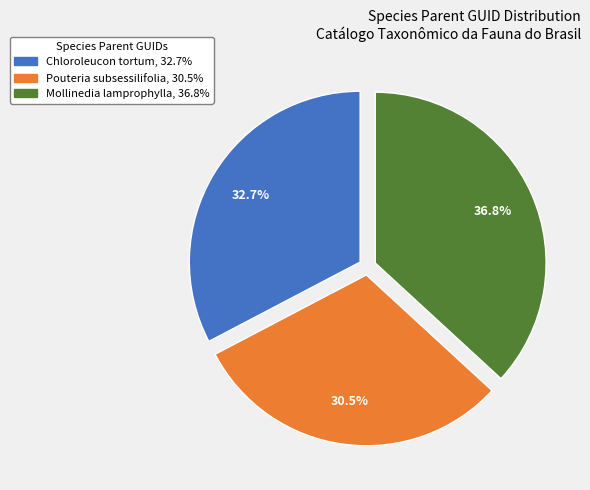

What is the ratio of the value at Chloroleucon tortum to the value at Mollinedia lamprophylla?

0.9